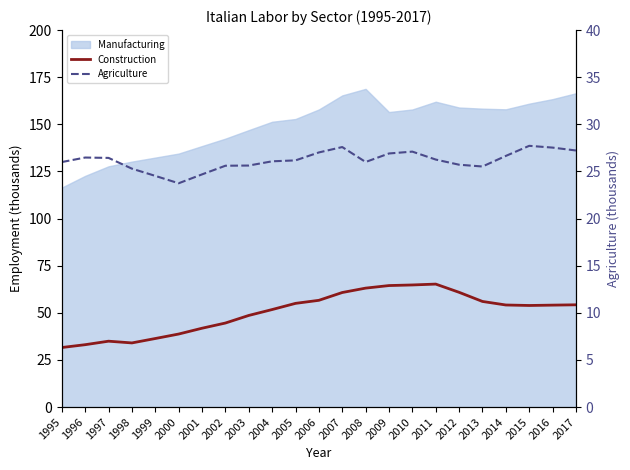

Where does the Agriculture series first go above 26?

1996